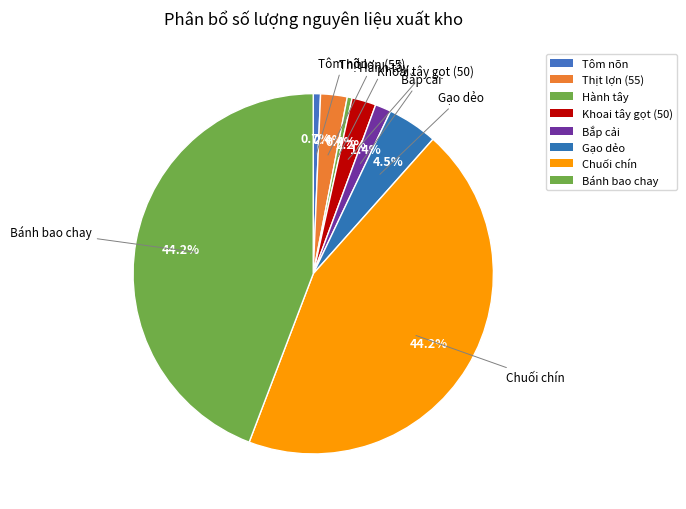

Is there a majority slice in this chart?

No